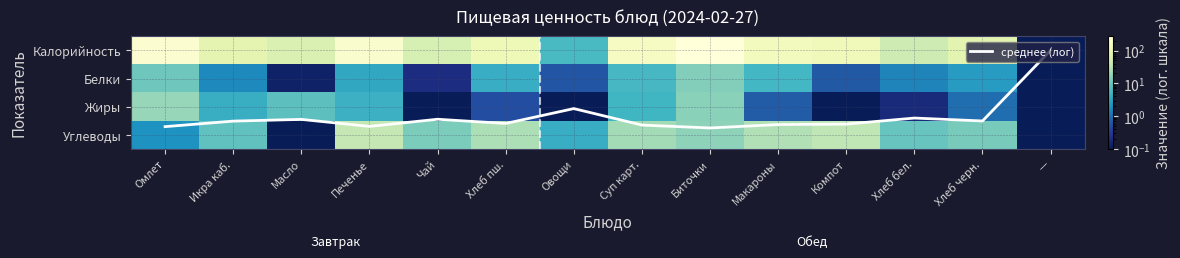

What is the spread (max minus min) of values at Икра каб.?

80.3